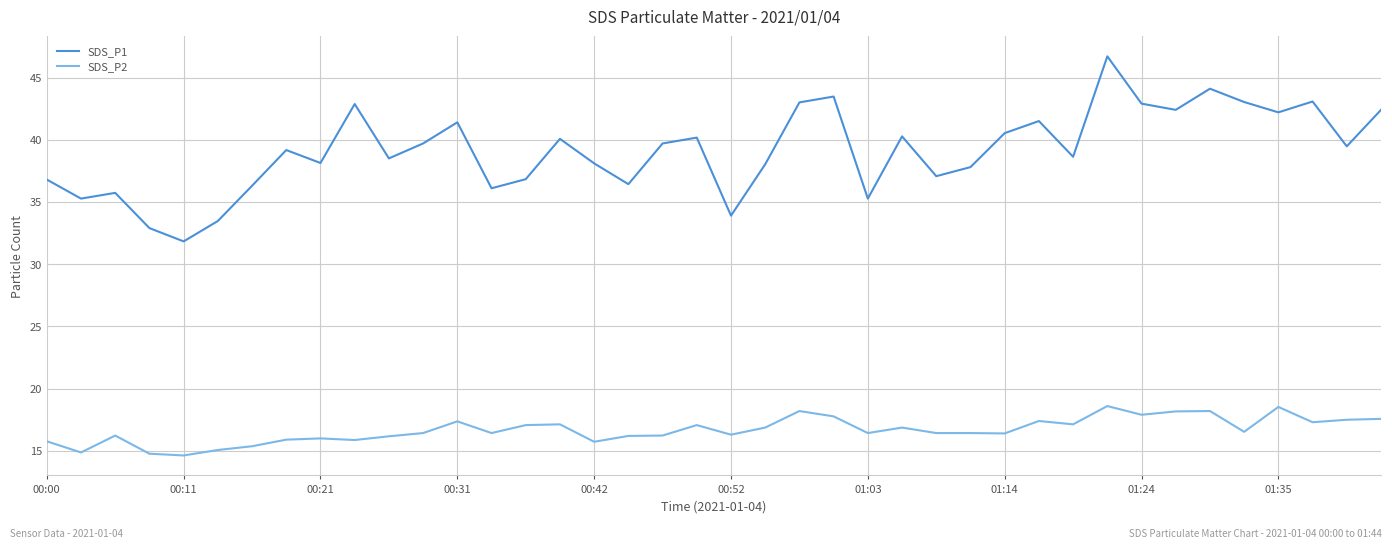

True or false: SDS_P2 and SDS_P1 intersect in this chart.

False